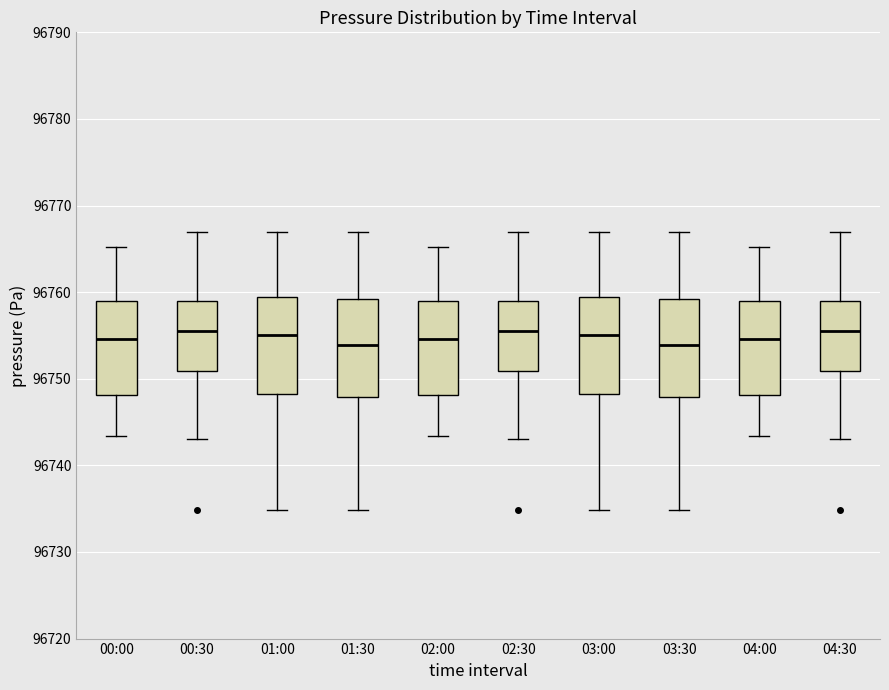

Where is the upper edge of the box for 01:00 on the y-axis? The values are not printed on the chart, so give them approximately, as read against the axis.

96759